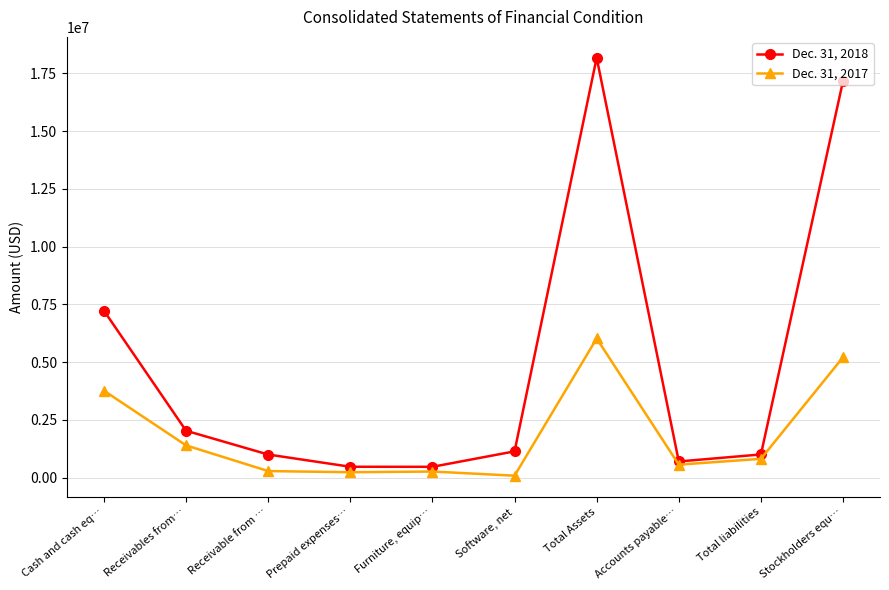

Which category has the highest value across all series?

Total Assets